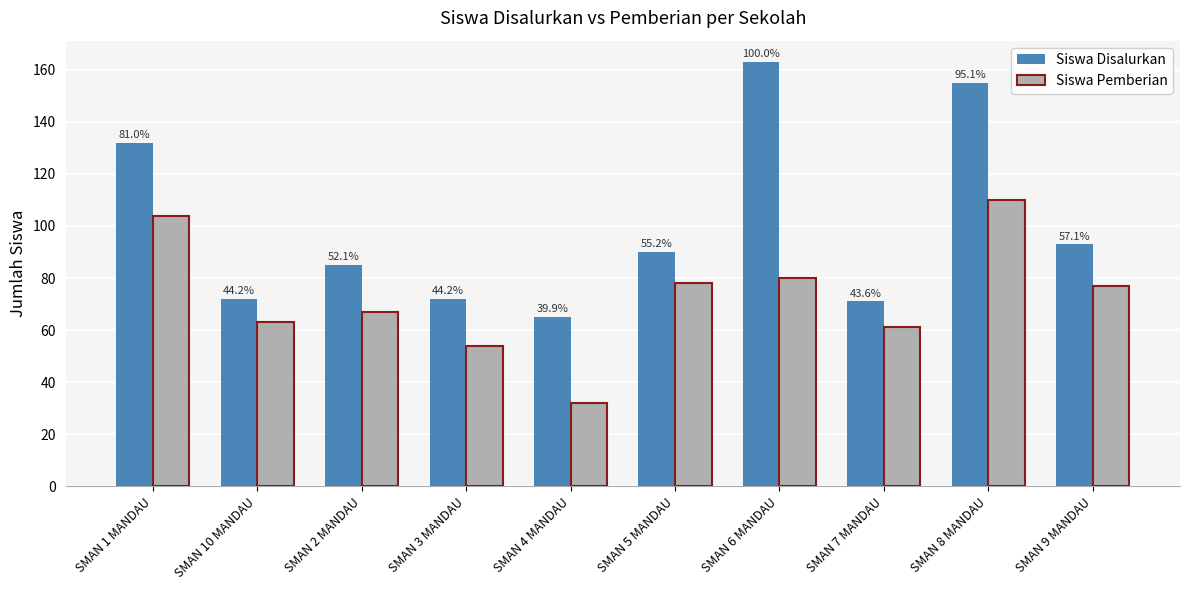

Are the bars horizontal?

No